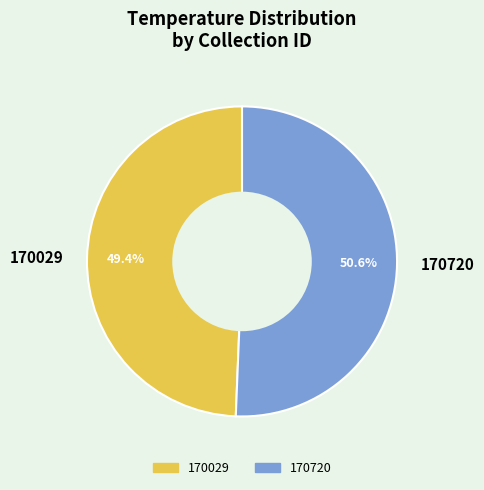

What percentage is the 170029 slice, to the nearest percent?

49%